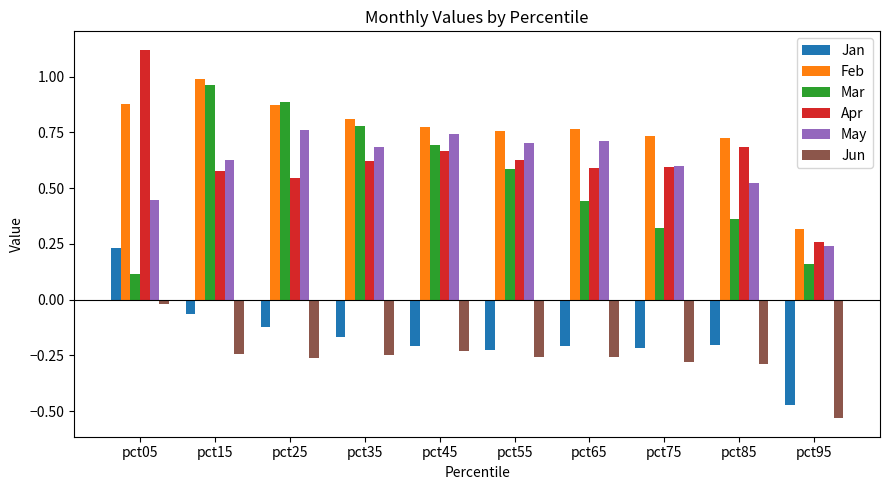

What is the sum of all Jun values?

-2.6